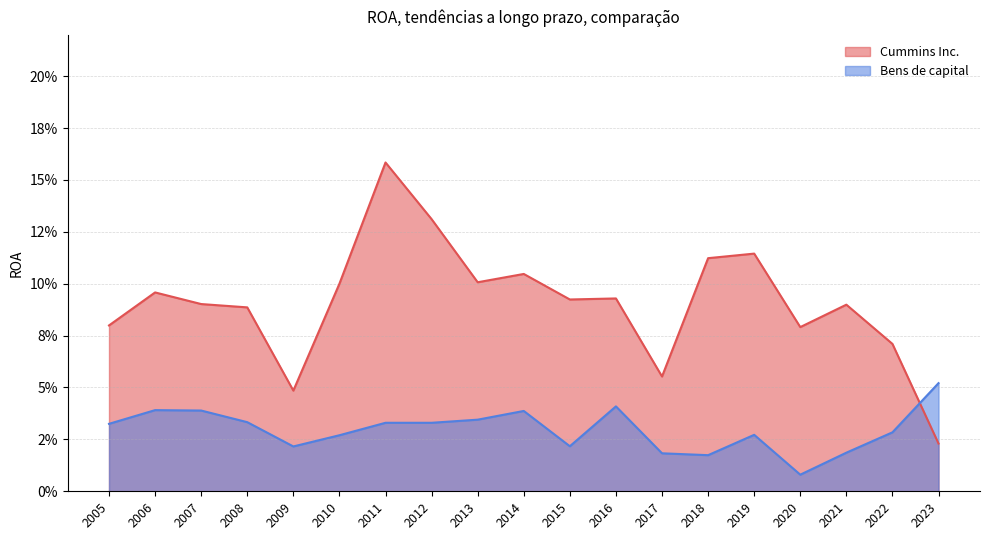

True or false: Cummins Inc. has a value of 0.1 at 2015.

True